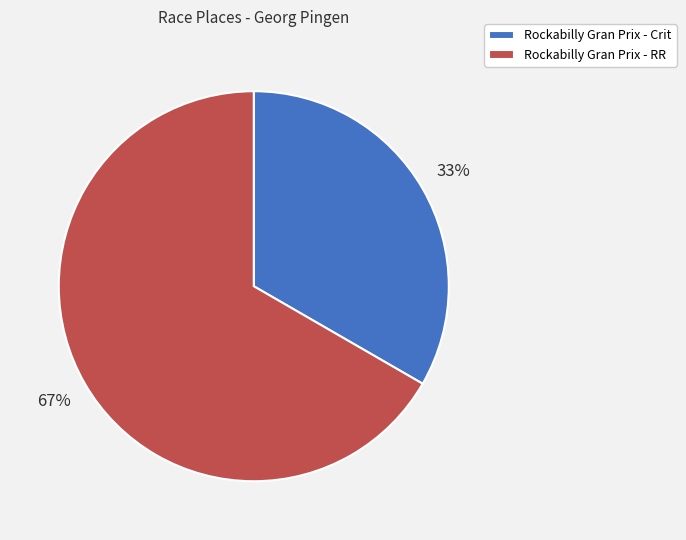

Is there any slice that represents more than half of the pie?

Yes